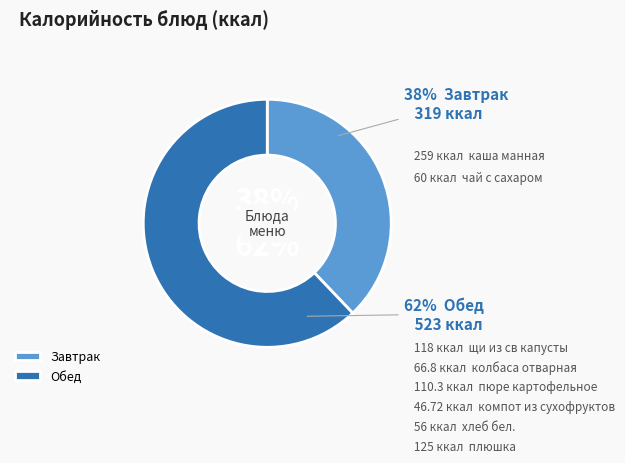

Rank the categories by value from lowest to highest.

компот из сухофруктов, хлеб бел., чай с сахаром, колбаса отварная, пюре картофельное, щи из св капусты, плюшка, каша манная